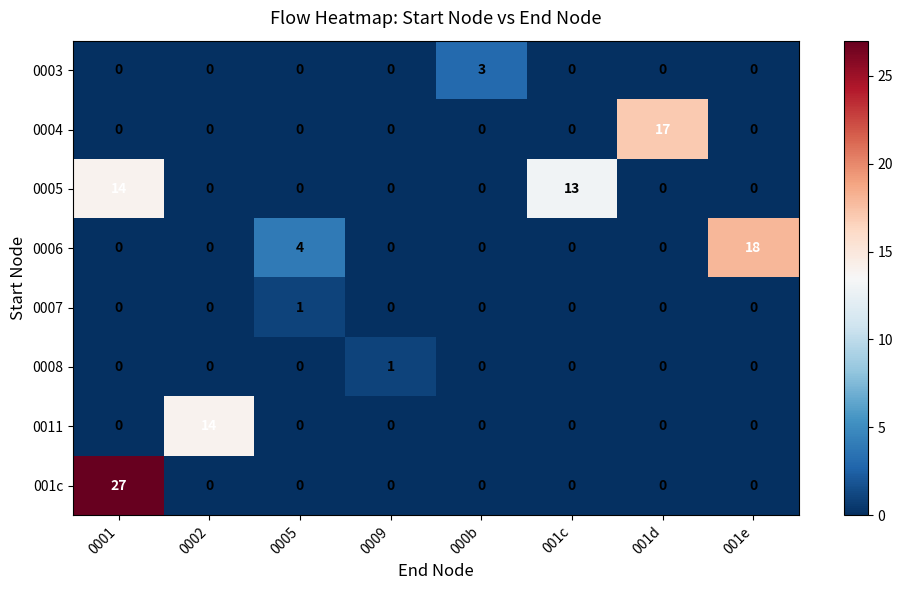

What is the spread (max minus min) of values at 000b?

3